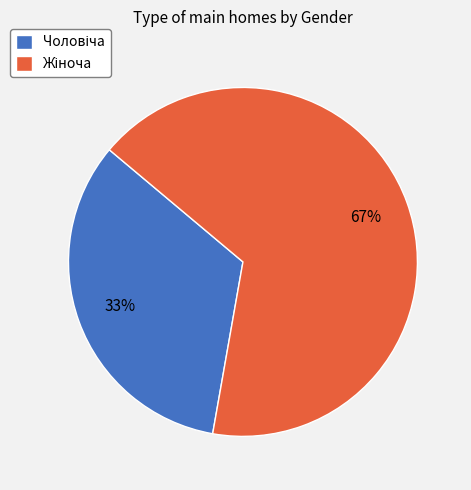

Is there any slice that represents more than half of the pie?

Yes